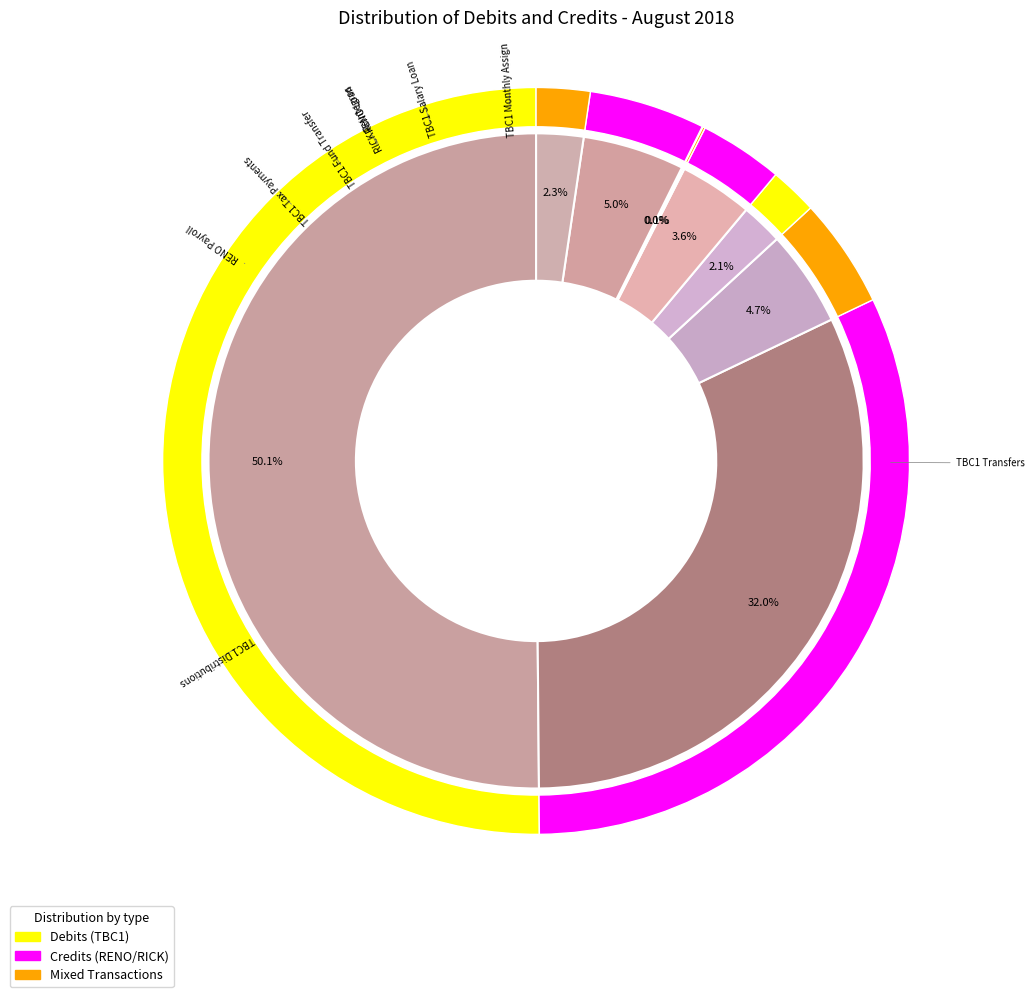

Which slice is the smallest?

TBC1-7104